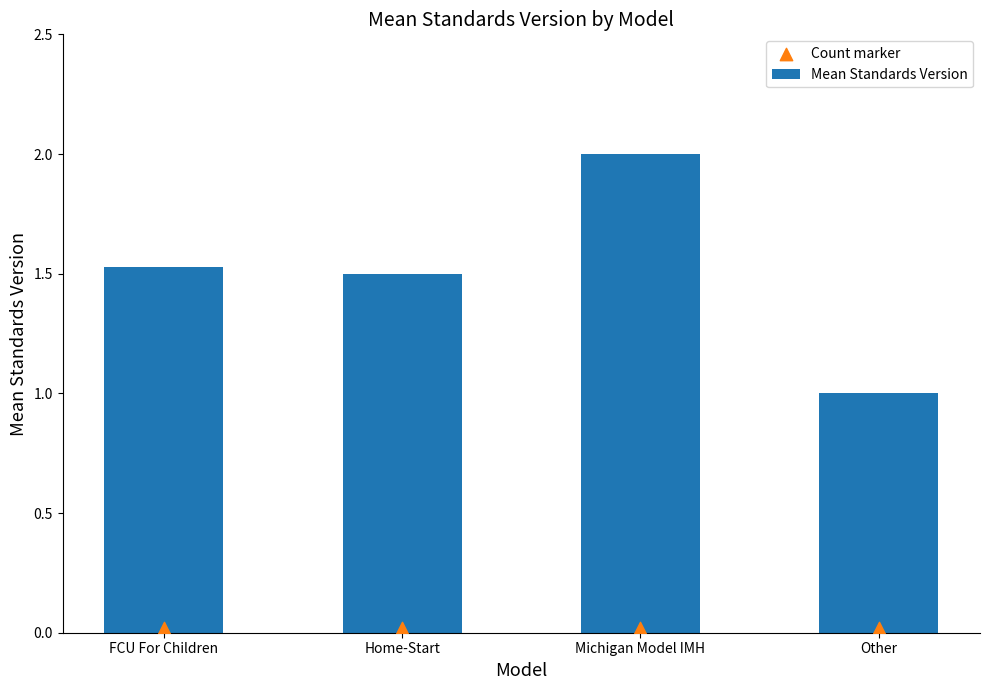

What are all the series names shown in the legend?

Mean Standards Version, Count marker